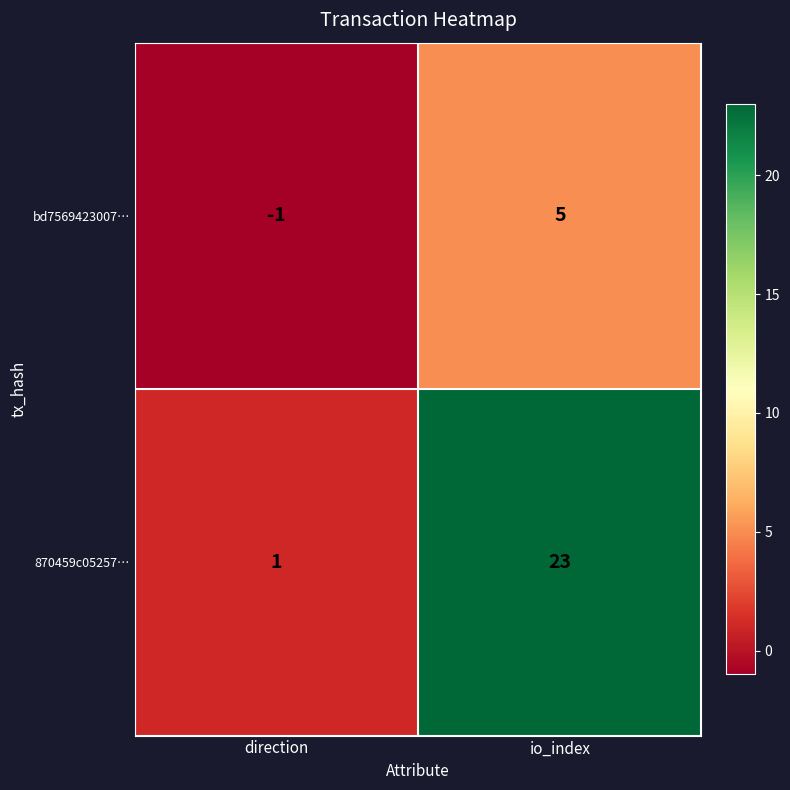

Rank the series by their maximum value, from highest to lowest.

870459c05257…, bd7569423007…